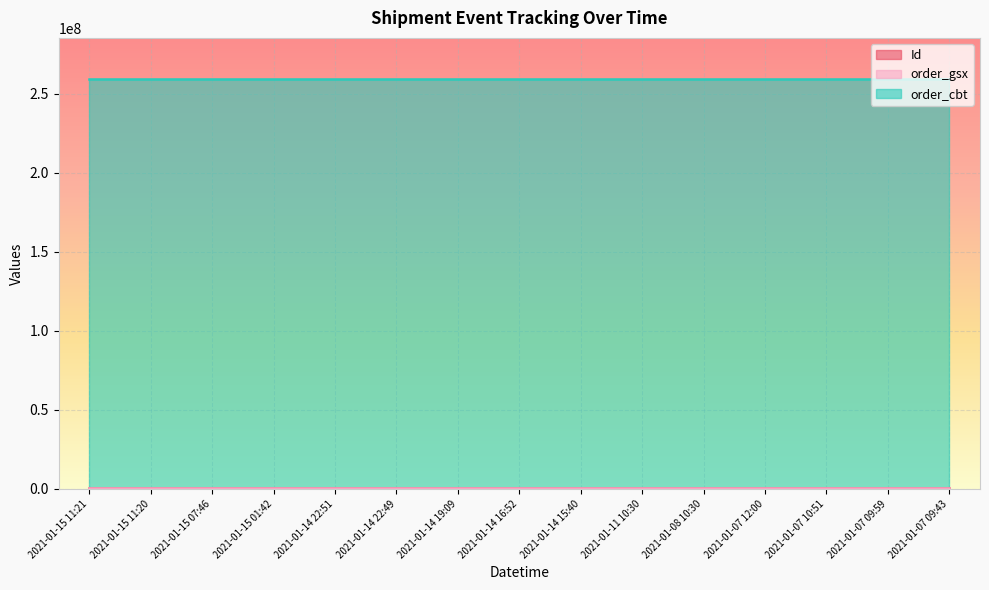

At which label does Id first exceed 507833?

2021-01-15 11:21